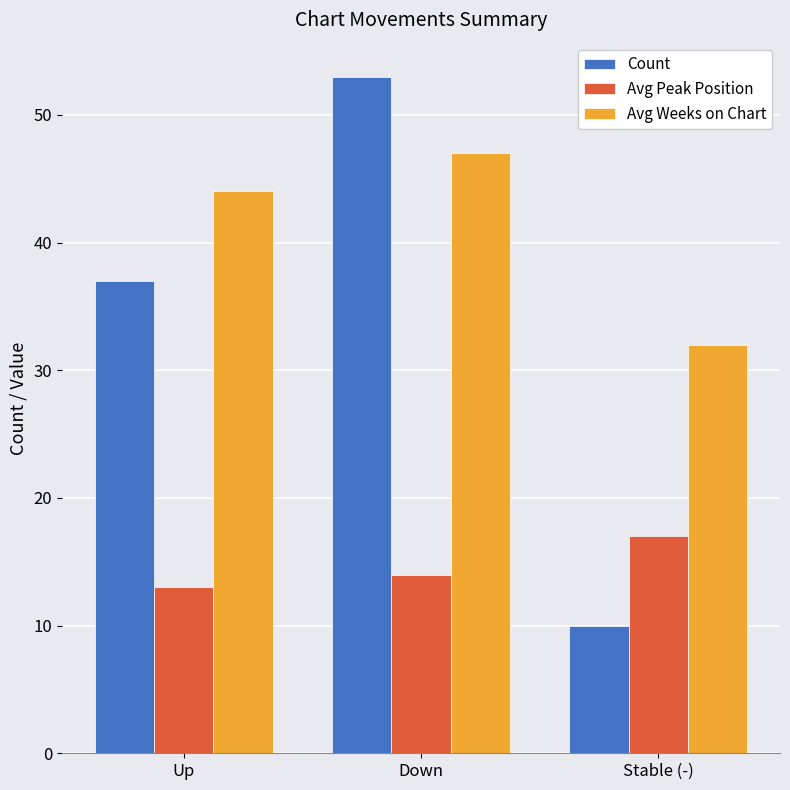

What value does the Avg Weeks on Chart series have at Up, to the nearest 10?

40